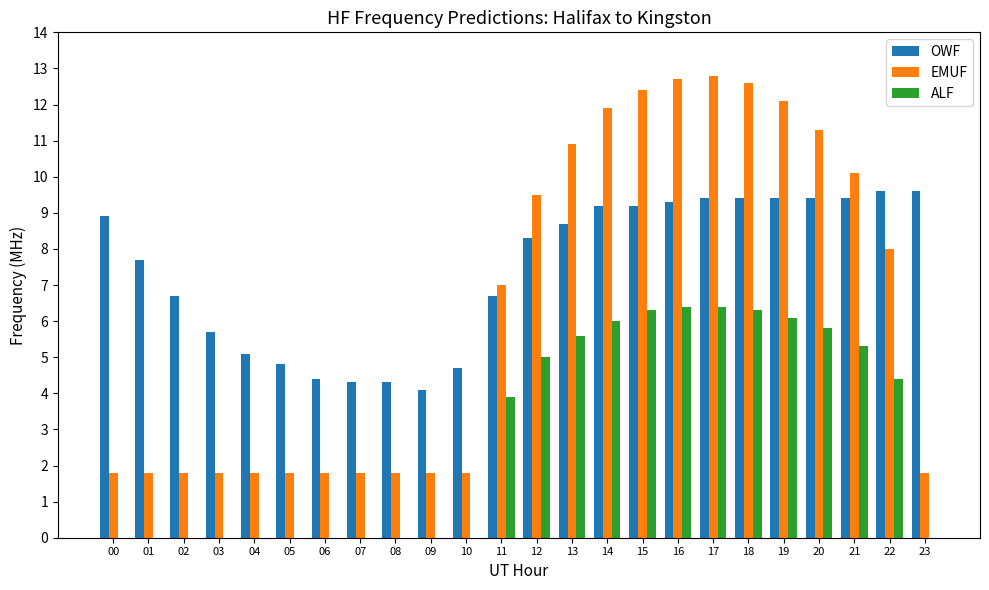

How many data points in OWF are above 8?

13